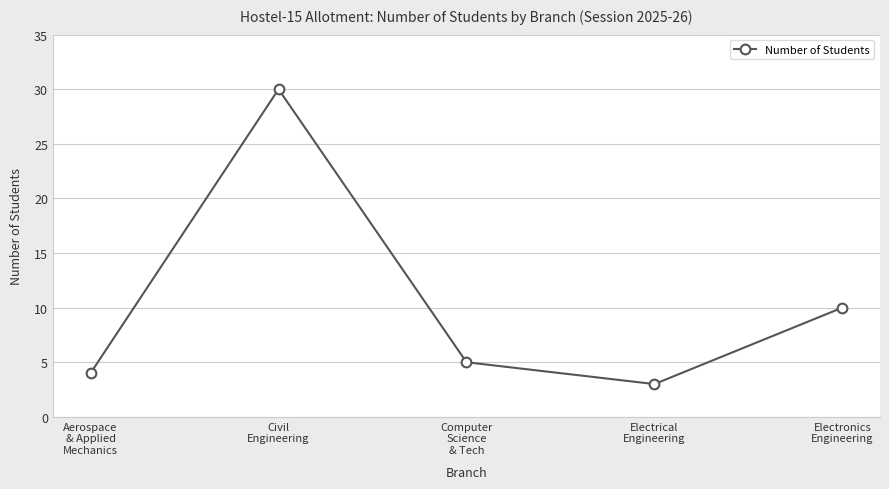

Is it true that the value at Electronics
Engineering is 14?

False